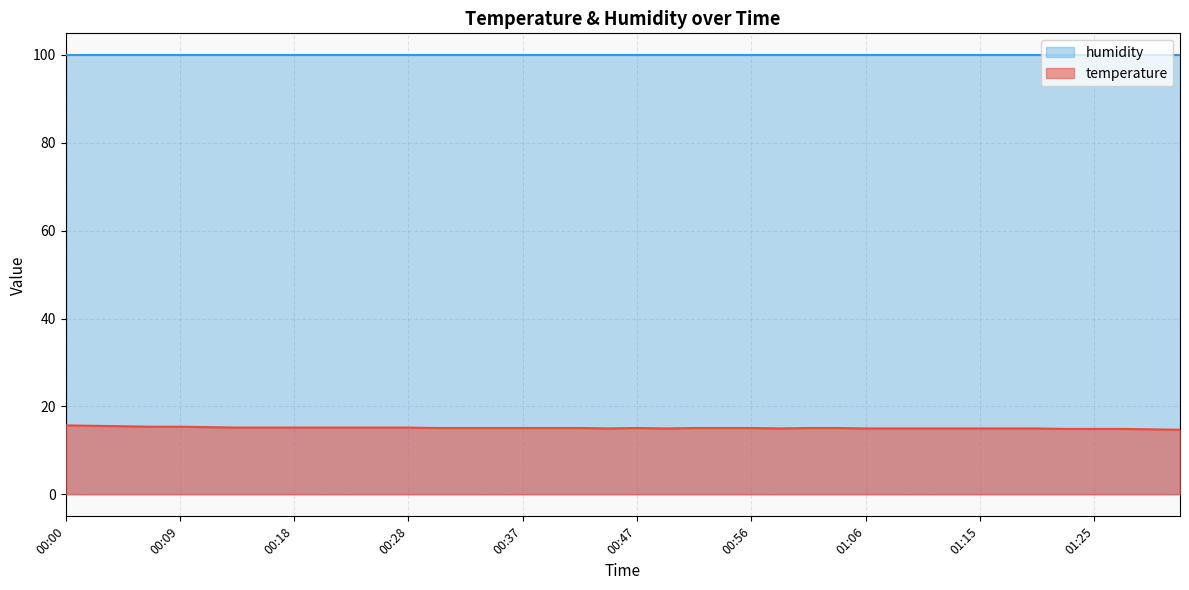

What is the smallest value displayed?

14.7